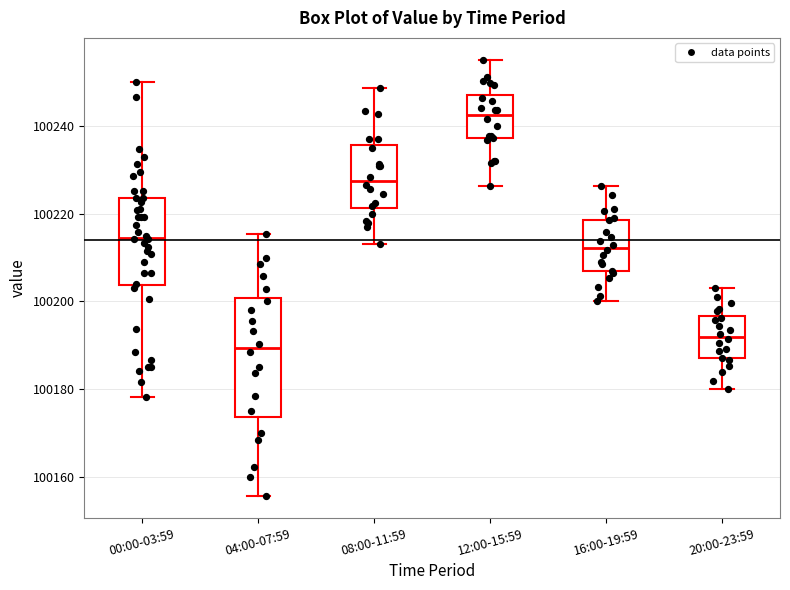

Which box has the highest median line?

12:00-15:59